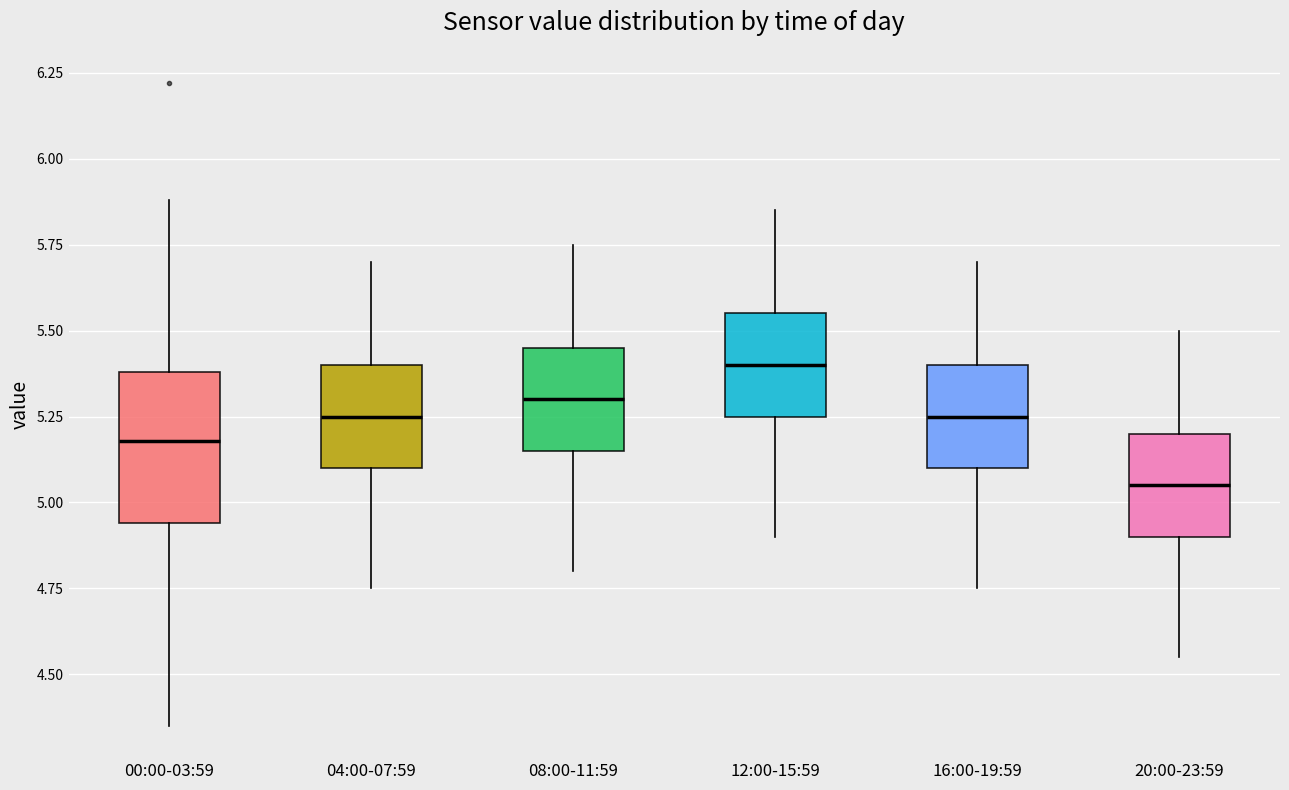

Where does the upper whisker of the box for 20:00-23:59 end on the y-axis? The values are not printed on the chart, so give them approximately, as read against the axis.

5.50